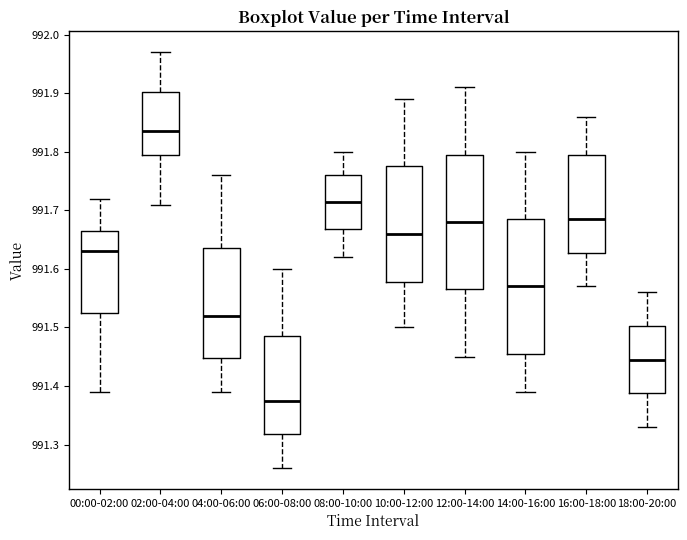

Reading left to right, read every box against the y-axis: the position of its median line, the range the box covers, and the ends of its whiskers. The values are not printed on the chart, so give them approximately, as read against the axis.

00:00-02:00: median 991.63, box 991.53 to 991.67, whiskers 991.39 to 991.72
02:00-04:00: median 991.84, box 991.80 to 991.90, whiskers 991.71 to 991.97
04:00-06:00: median 991.52, box 991.45 to 991.64, whiskers 991.39 to 991.76
06:00-08:00: median 991.38, box 991.32 to 991.49, whiskers 991.26 to 991.60
08:00-10:00: median 991.72, box 991.67 to 991.76, whiskers 991.62 to 991.80
10:00-12:00: median 991.66, box 991.58 to 991.78, whiskers 991.50 to 991.89
12:00-14:00: median 991.68, box 991.57 to 991.80, whiskers 991.45 to 991.91
14:00-16:00: median 991.57, box 991.46 to 991.69, whiskers 991.39 to 991.80
16:00-18:00: median 991.69, box 991.63 to 991.80, whiskers 991.57 to 991.86
18:00-20:00: median 991.45, box 991.39 to 991.50, whiskers 991.33 to 991.56